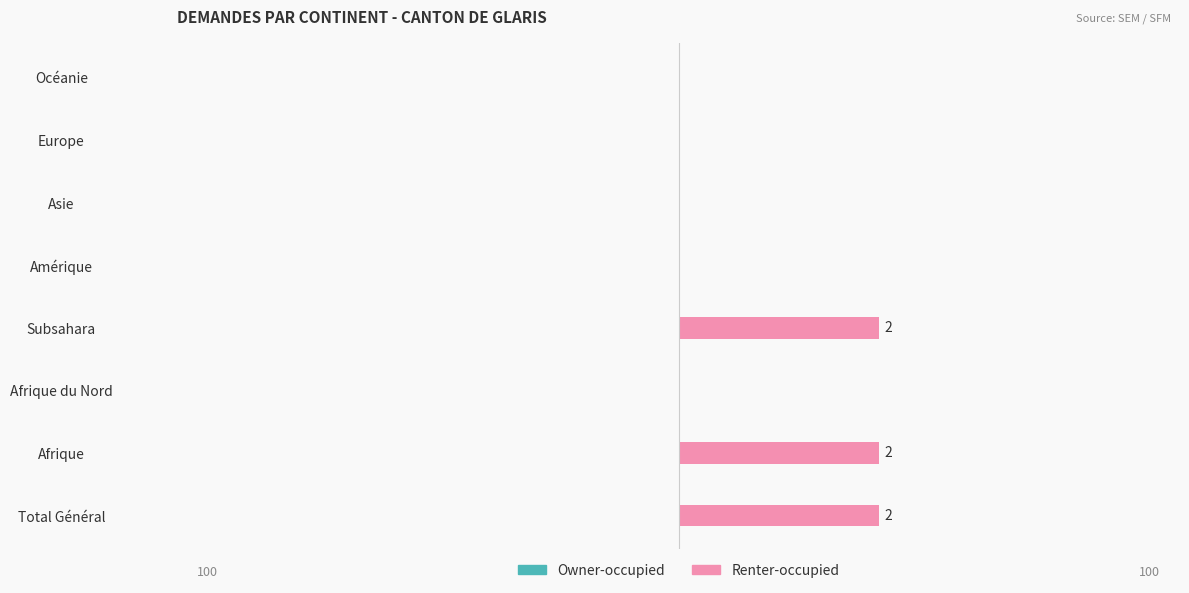

Between Subsahara and Océanie, which is larger?

Subsahara